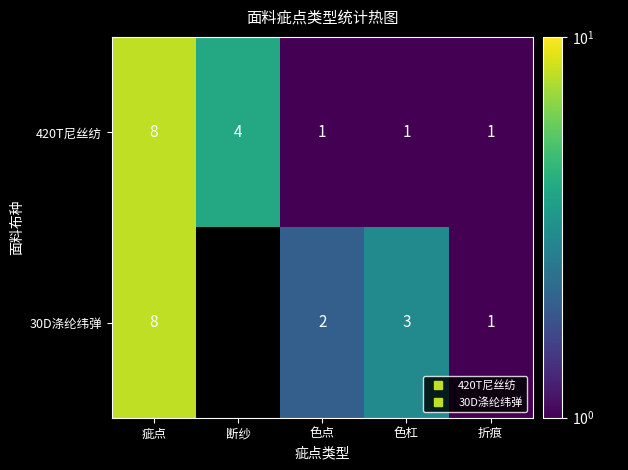

At how many categories does at least one series exceed 1?

4